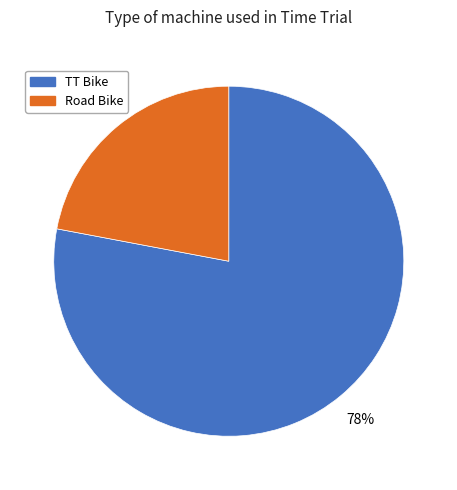

Combined, do Road Bike and TT Bike account for over 50%?

Yes